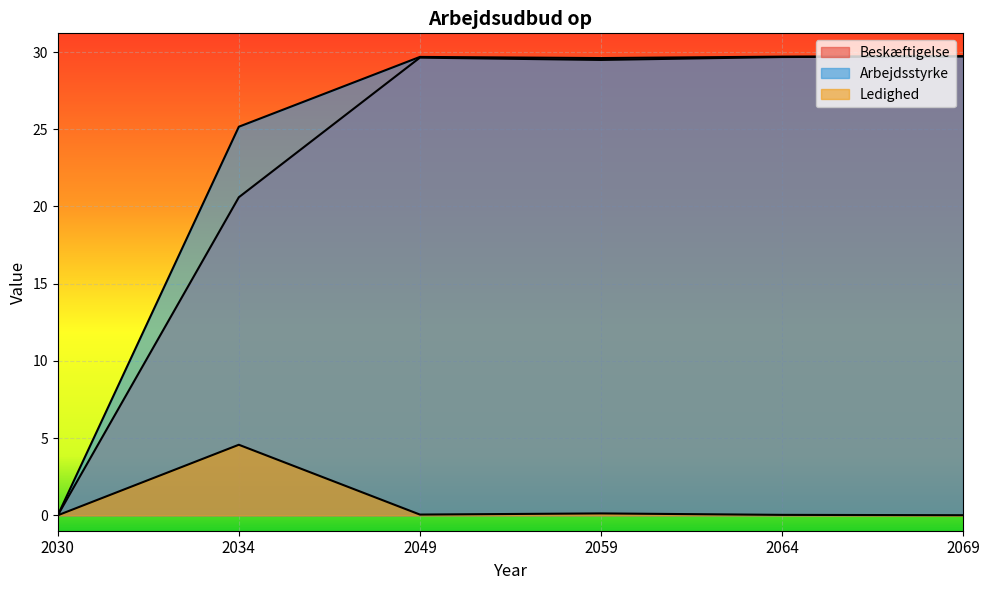

What is the difference between the highest and lowest values at 2069?

29.7